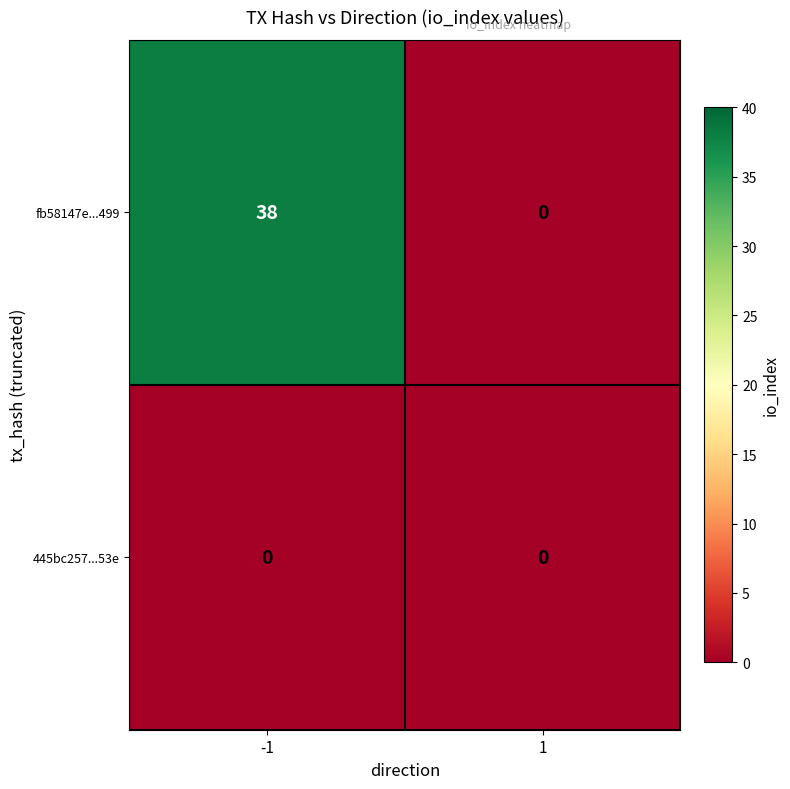

Reading right to left, transcribe all the data shown in this chart.

fb58147e...499: 0	38
445bc257...53e: 0	0